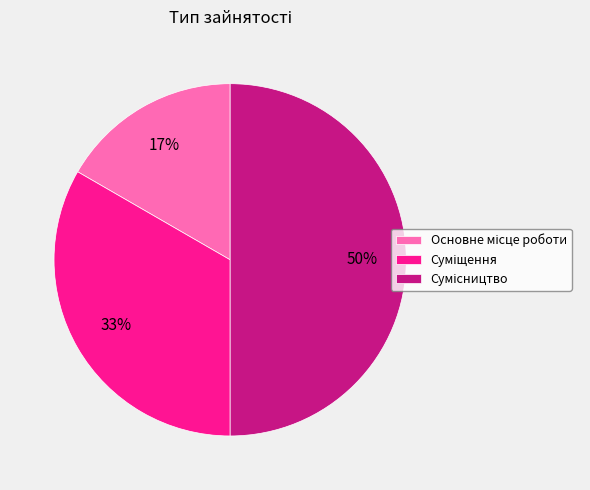

To the nearest percent, what is the difference between the largest and smallest slice percentages?

33%